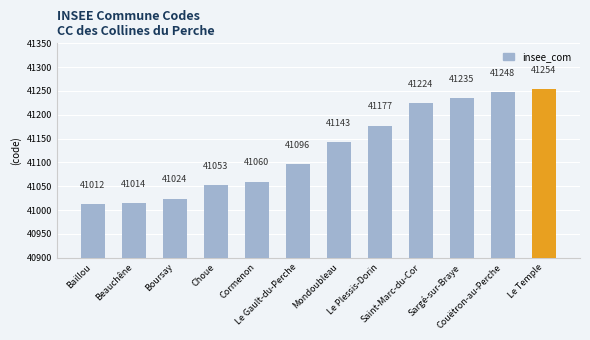

Reading right to left, transcribe all the data shown in this chart.

Le Temple=41254	Couëtron-au-Perche=41248	Sargé-sur-Braye=41235	Saint-Marc-du-Cor=41224	Le Plessis-Dorin=41177	Mondoubleau=41143	Le Gault-du-Perche=41096	Cormenon=41060	Choue=41053	Boursay=41024	Beauchêne=41014	Baillou=41012